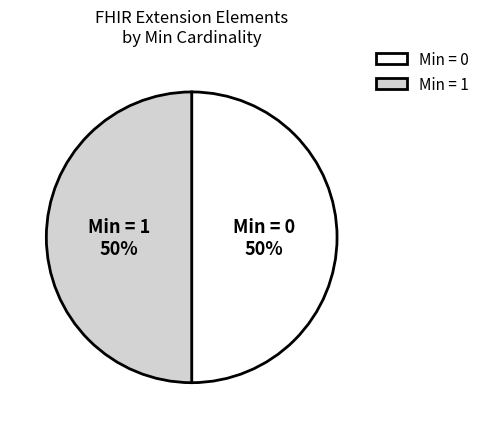

To the nearest percent, what is the average slice percentage?

50%